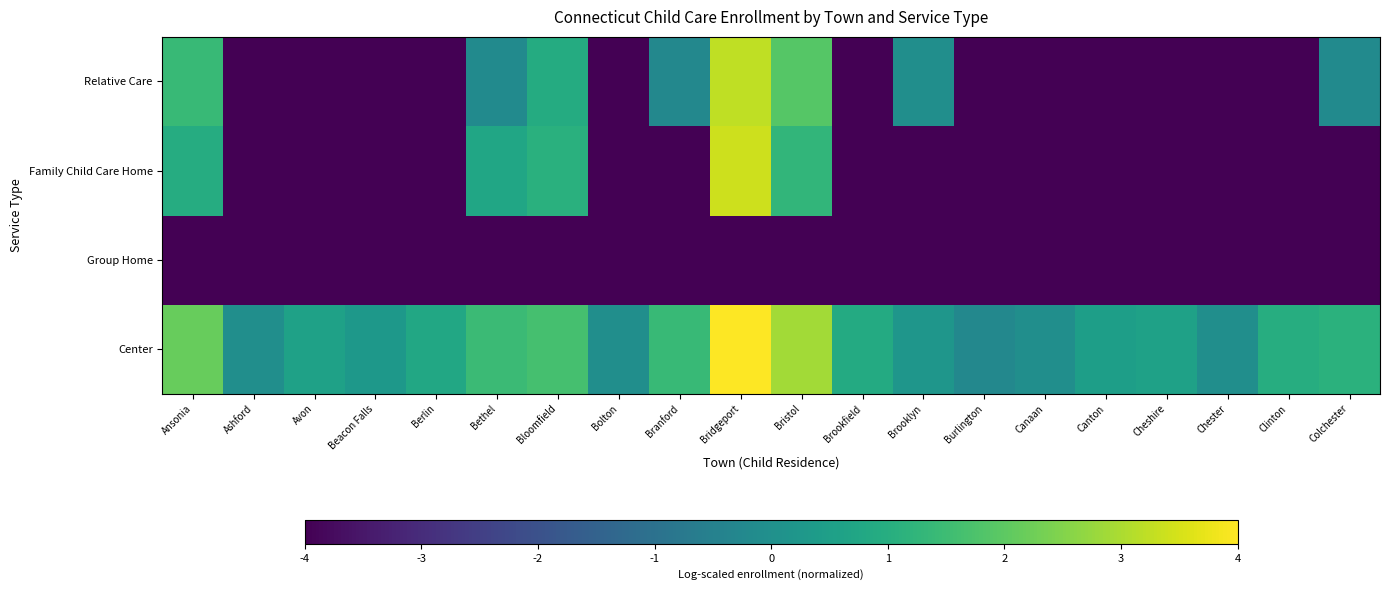

Reading right to left, what are all the values shown in this chart?

Center: Colchester=1.1	Clinton=1.0	Chester=-0.1	Cheshire=0.6	Canton=0.5	Canaan=-0.1	Burlington=-0.3	Brooklyn=0.2	Brookfield=0.9	Bristol=2.9	Bridgeport=4.0	Branford=1.4	Bolton=-0.1	Bloomfield=1.6	Bethel=1.4	Berlin=0.8	Beacon Falls=0.3	Avon=0.6	Ashford=-0.1	Ansonia=2.1
Group Home: Colchester=-4.0	Clinton=-4.0	Chester=-4.0	Cheshire=-4.0	Canton=-4.0	Canaan=-4.0	Burlington=-4.0	Brooklyn=-4.0	Brookfield=-4.0	Bristol=-4.0	Bridgeport=-4.0	Branford=-4.0	Bolton=-4.0	Bloomfield=-4.0	Bethel=-4.0	Berlin=-4.0	Beacon Falls=-4.0	Avon=-4.0	Ashford=-4.0	Ansonia=-4.0
Family Child Care Home: Colchester=-4.0	Clinton=-4.0	Chester=-4.0	Cheshire=-4.0	Canton=-4.0	Canaan=-4.0	Burlington=-4.0	Brooklyn=-4.0	Brookfield=-4.0	Bristol=1.3	Bridgeport=3.4	Branford=-4.0	Bolton=-4.0	Bloomfield=1.1	Bethel=0.7	Berlin=-4.0	Beacon Falls=-4.0	Avon=-4.0	Ashford=-4.0	Ansonia=1.0
Relative Care: Colchester=-0.2	Clinton=-4.0	Chester=-4.0	Cheshire=-4.0	Canton=-4.0	Canaan=-4.0	Burlington=-4.0	Brooklyn=-0.1	Brookfield=-4.0	Bristol=1.9	Bridgeport=3.2	Branford=-0.3	Bolton=-4.0	Bloomfield=0.9	Bethel=-0.2	Berlin=-4.0	Beacon Falls=-4.0	Avon=-4.0	Ashford=-4.0	Ansonia=1.4